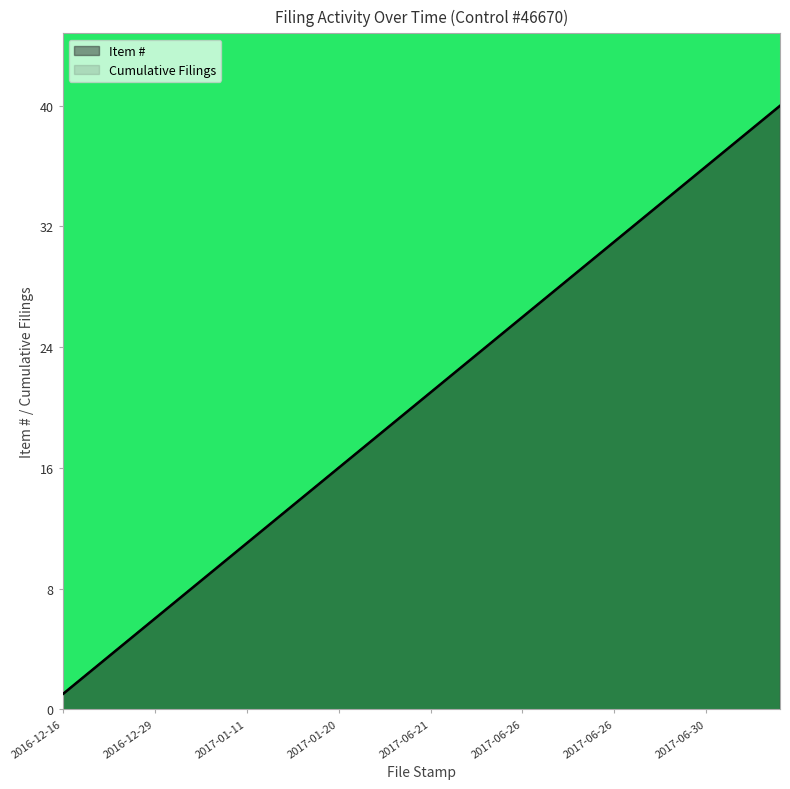

Does the chart display data point markers on the line(s)?

No